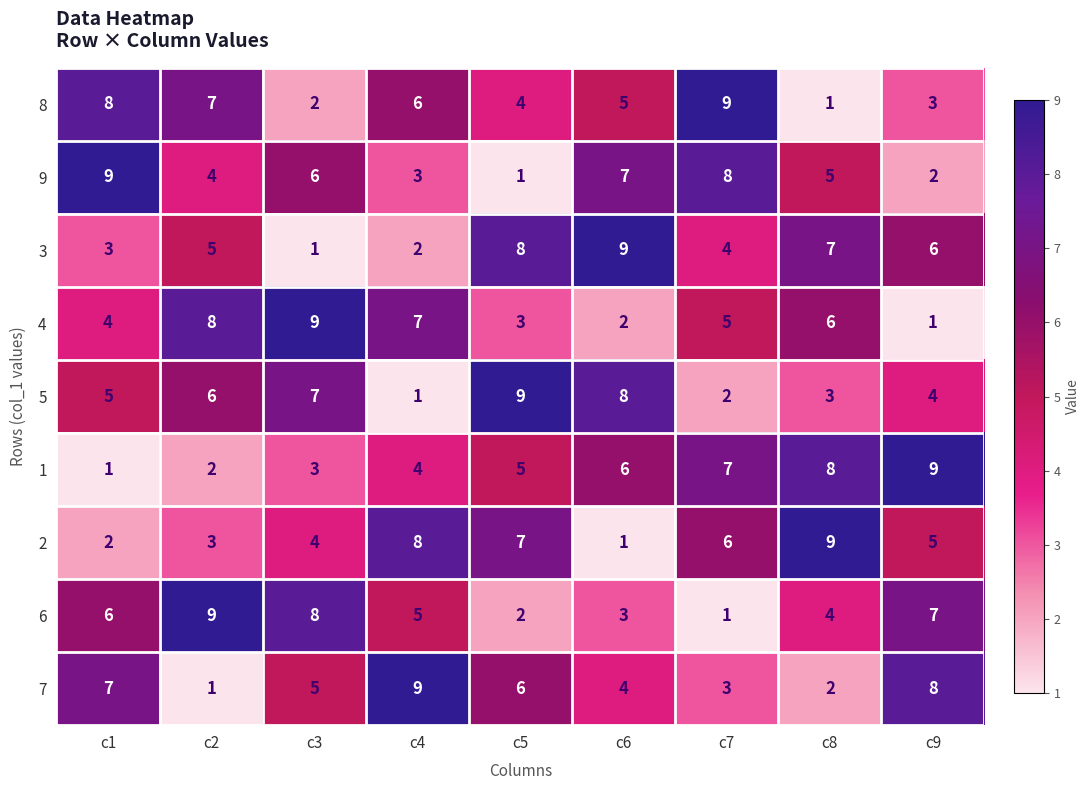

How many 5 values are between 3 and 7?

5